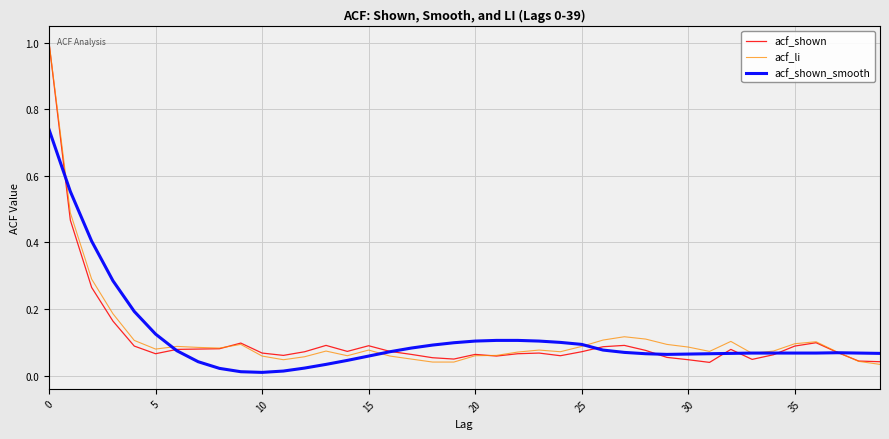

How many interior local valleys does the acf_li series have?

7